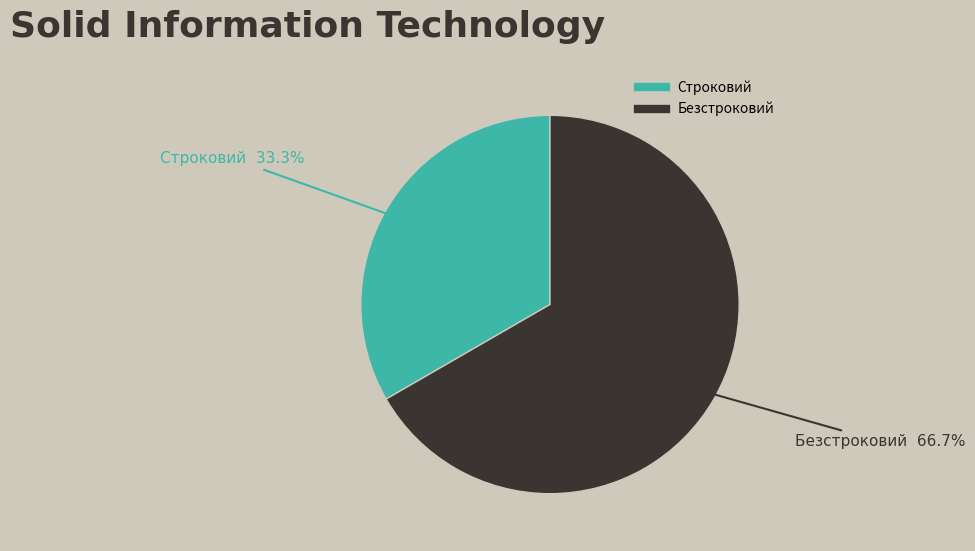

To the nearest percent, what portion does Строковий represent?

33%